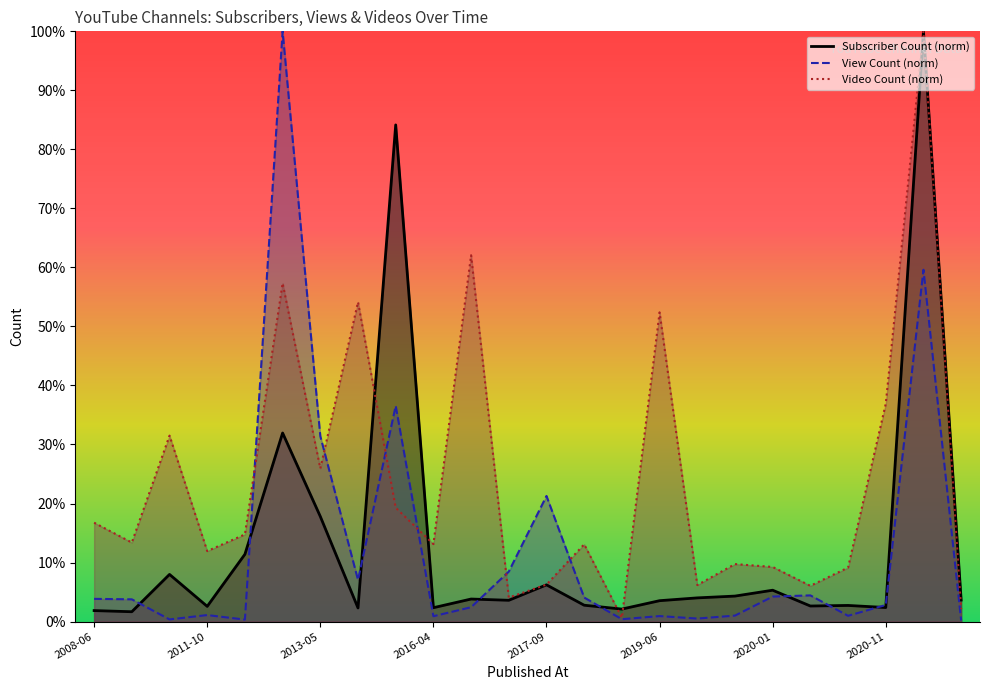

What is the label of the 11th point from the right?

2018-03-04